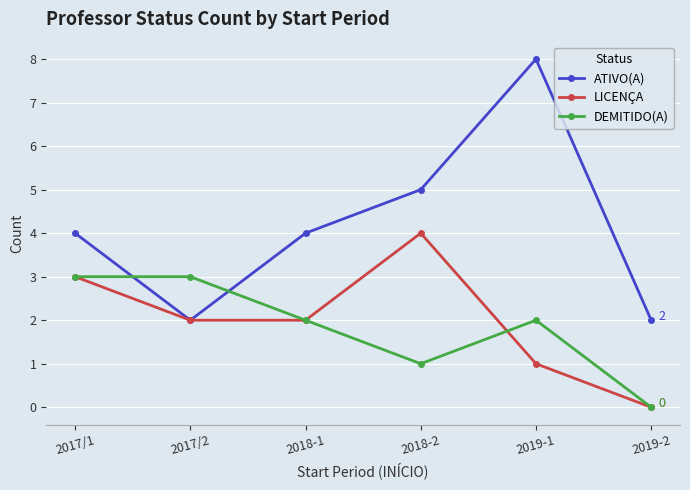

Is it true that LICENÇA equals 4 at 2018-2?

True